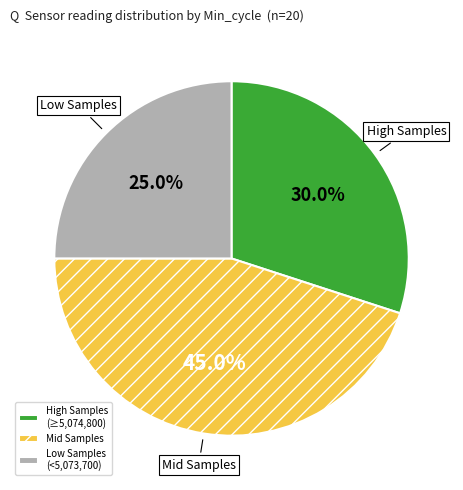

Does High Samples (≥5,074,800) account for over 50% of the chart?

No